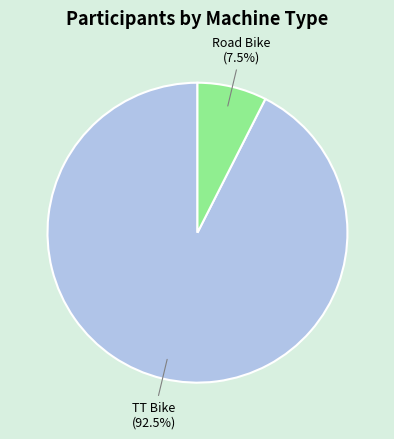

How many slices are in this pie chart?

2